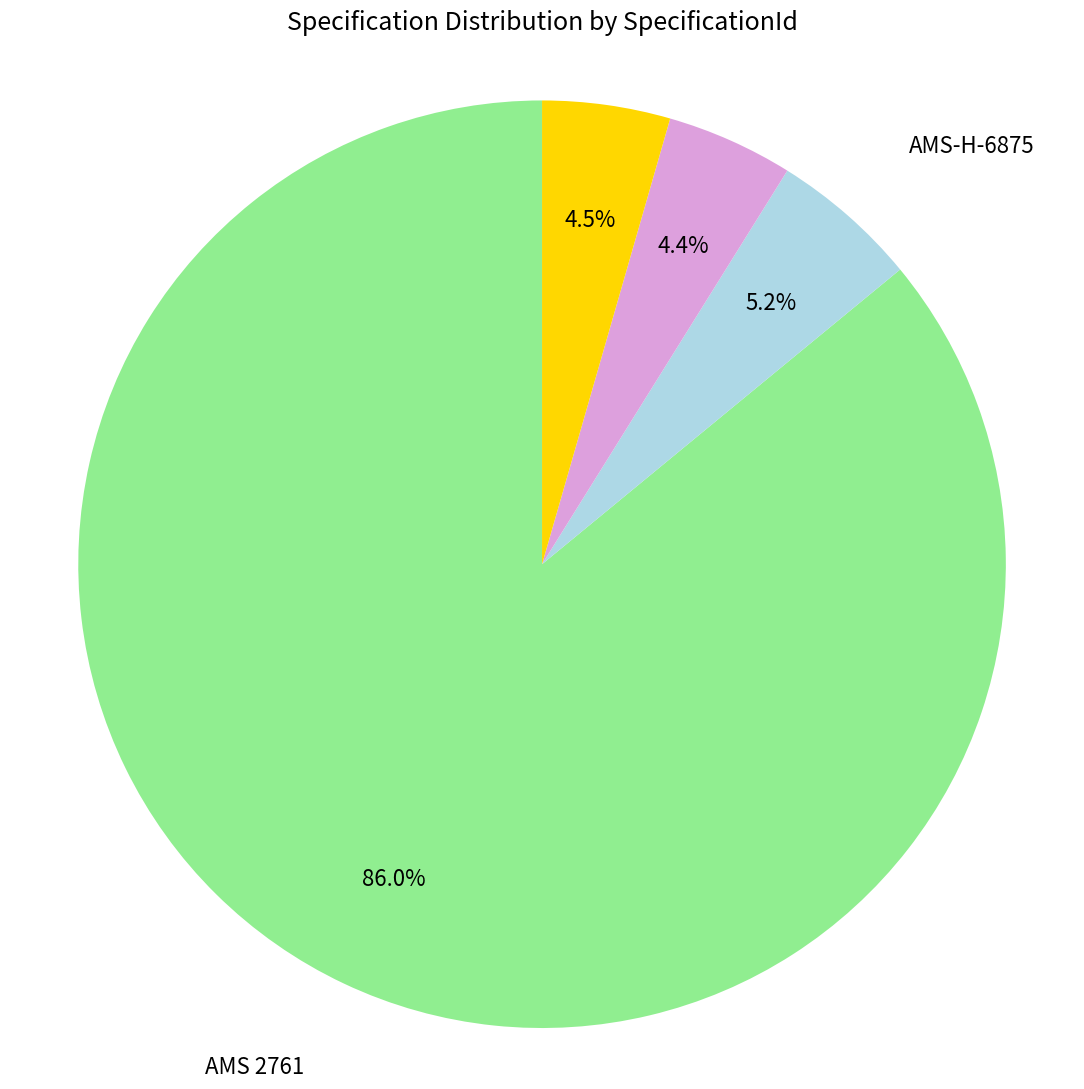

Does any single category account for the majority?

Yes